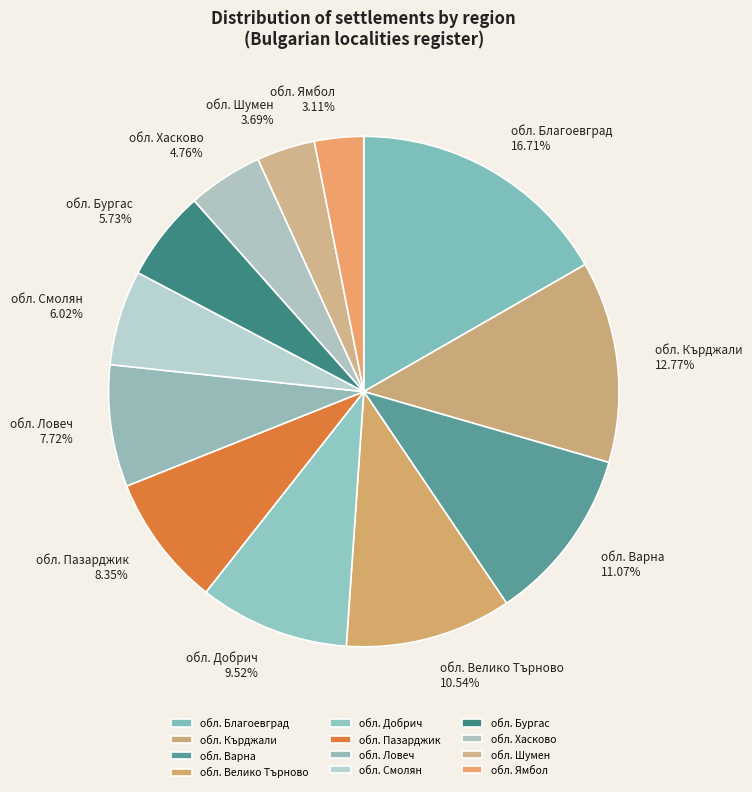

What is the smallest slice in the pie chart?

обл. Ямбол